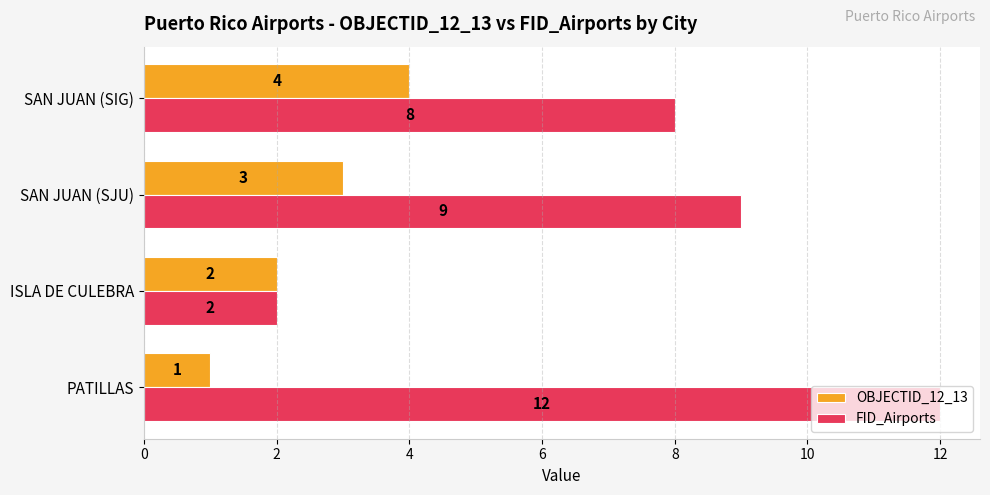

What are all the series names shown in the legend?

OBJECTID_12_13, FID_Airports